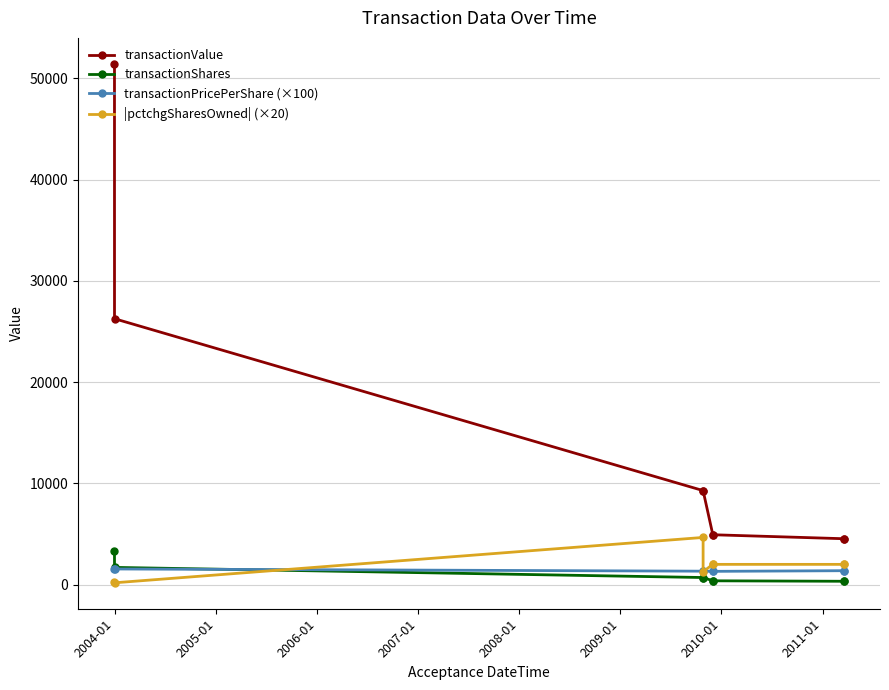

Which has a higher value, 2006-01 or 2011-01?

2006-01